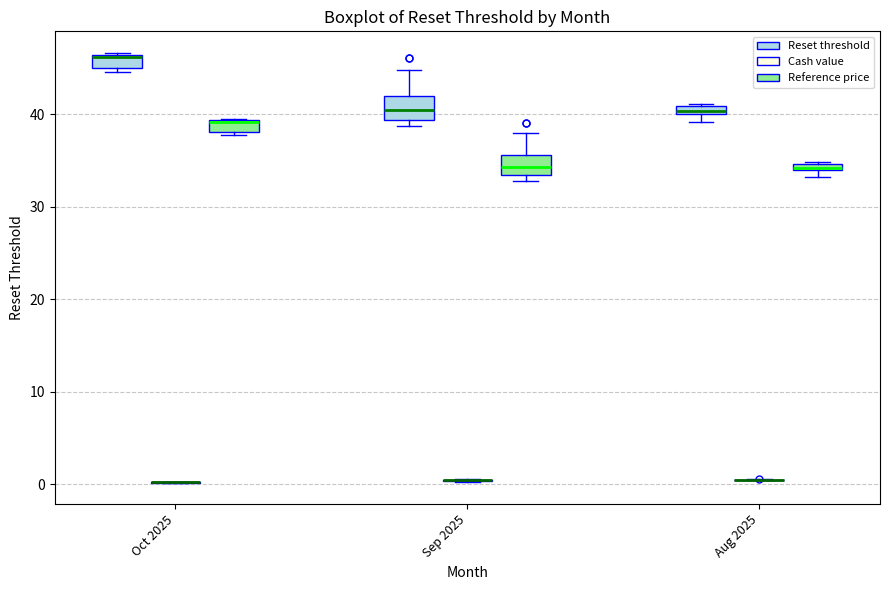

Where is the lower edge of the box for Oct 2025 (Reset threshold) on the y-axis? The values are not printed on the chart, so give them approximately, as read against the axis.

45